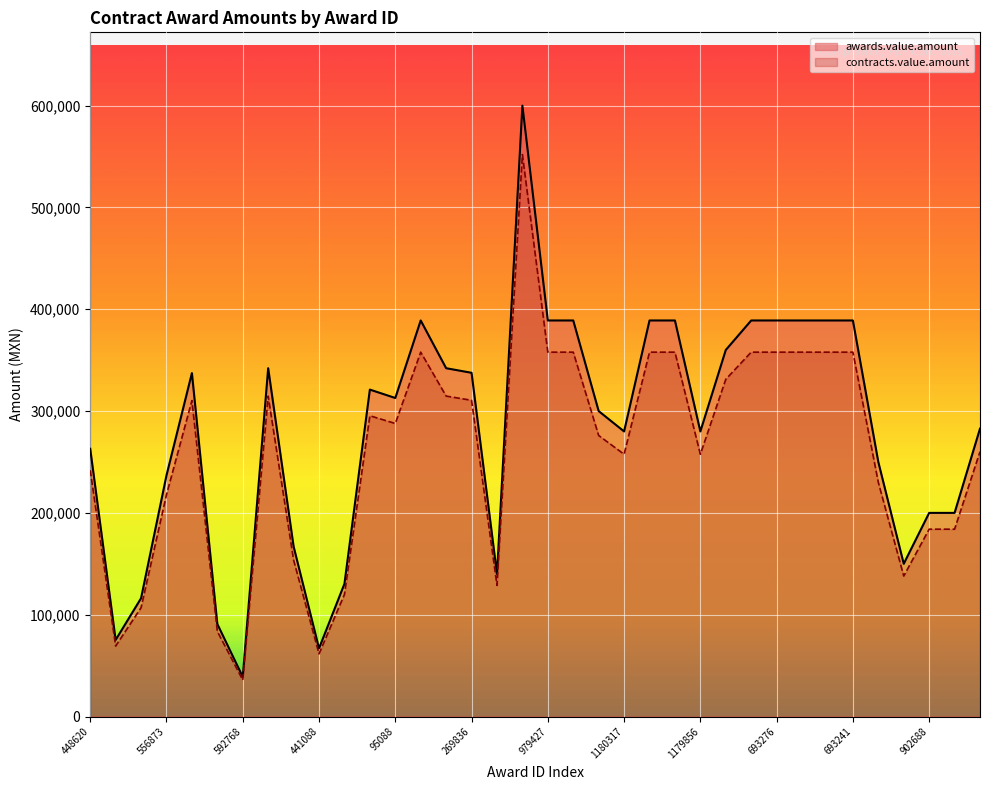

True or false: contracts.value.amount and awards.value.amount cross at least once.

False